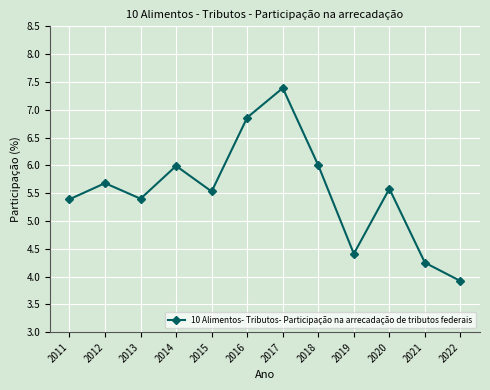

What is the difference between the maximum and second lowest values?

3.1